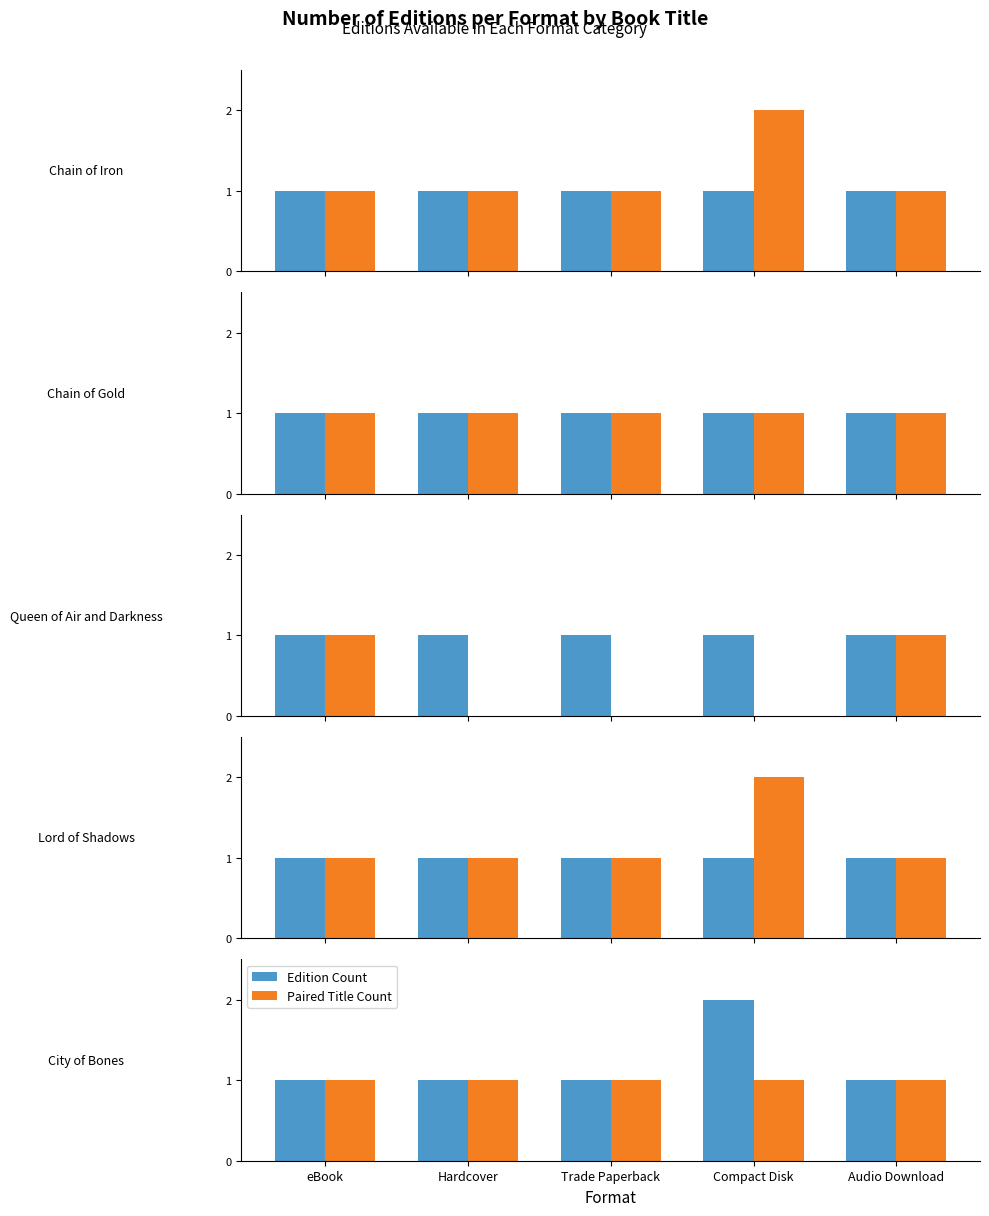

Between Hardcover and eBook, which is larger?

Hardcover